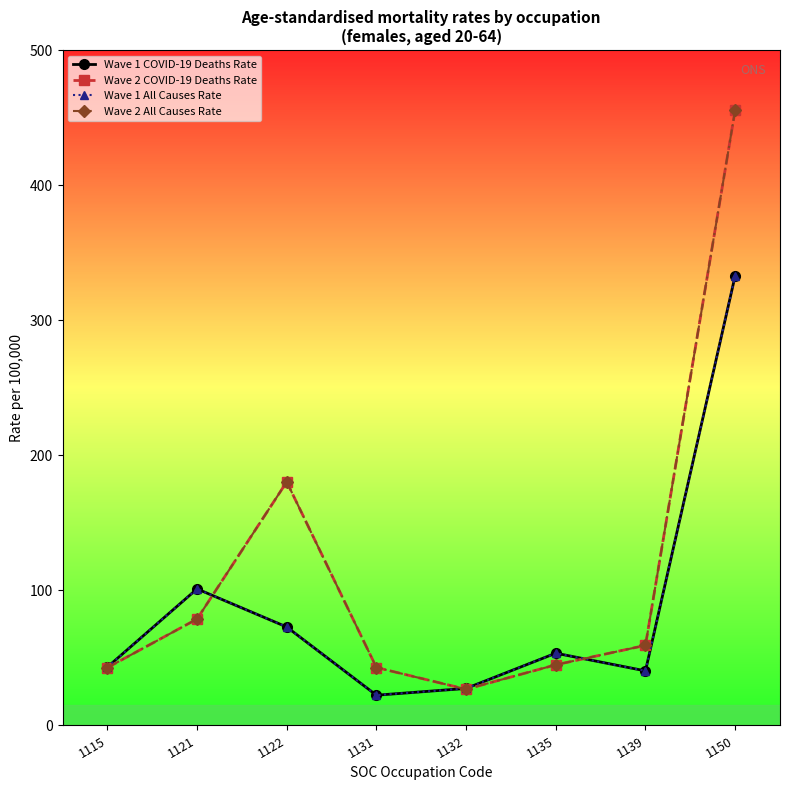

What is the difference between the Wave 1 All Causes Rate values at 1115 and 1135?

10.3